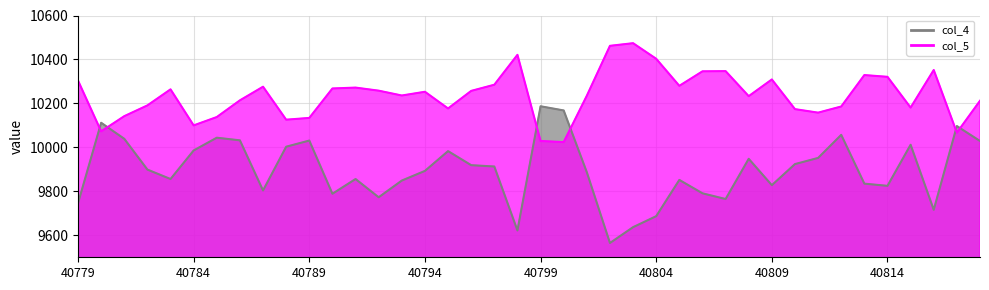

Where is col_5_line nearest to the value 10249?

40794